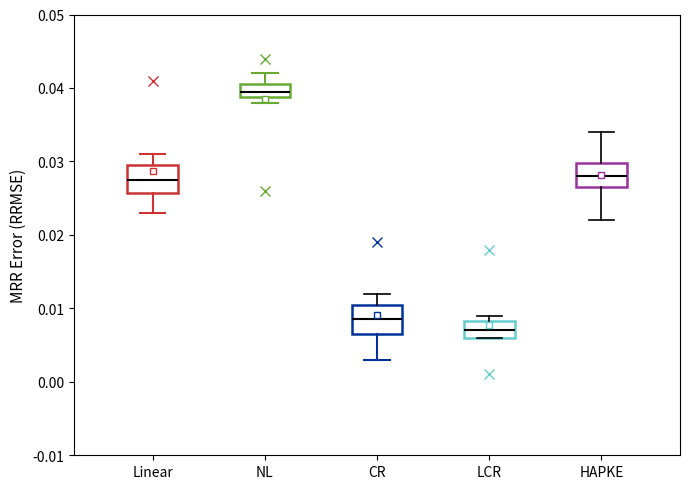

Which box's median line is the lowest?

LCR